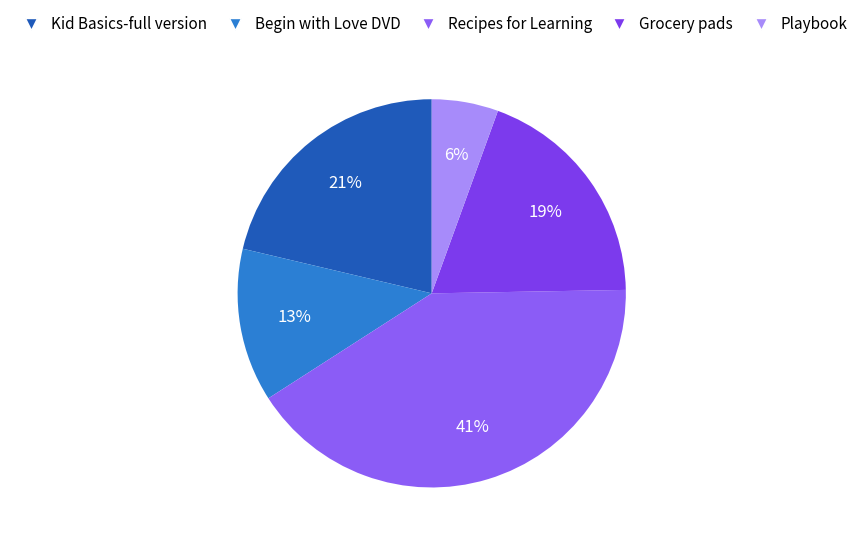

Which slice is the largest?

Recipes for Learning